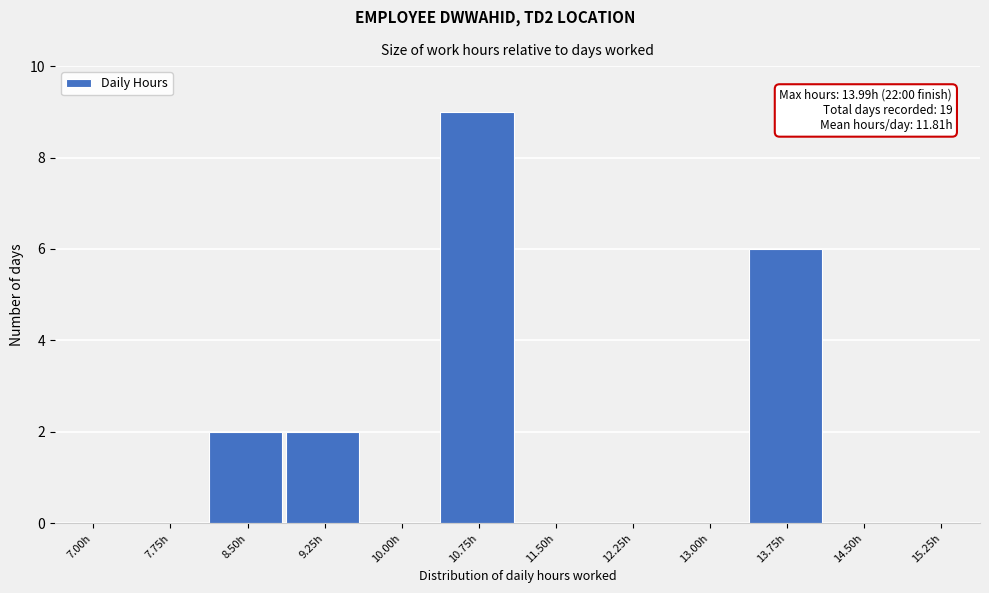

Reading right to left, list all the values displayed in this chart.

15.25h=0	14.50h=0	13.75h=6	13.00h=0	12.25h=0	11.50h=0	10.75h=9	10.00h=0	9.25h=2	8.50h=2	7.75h=0	7.00h=0